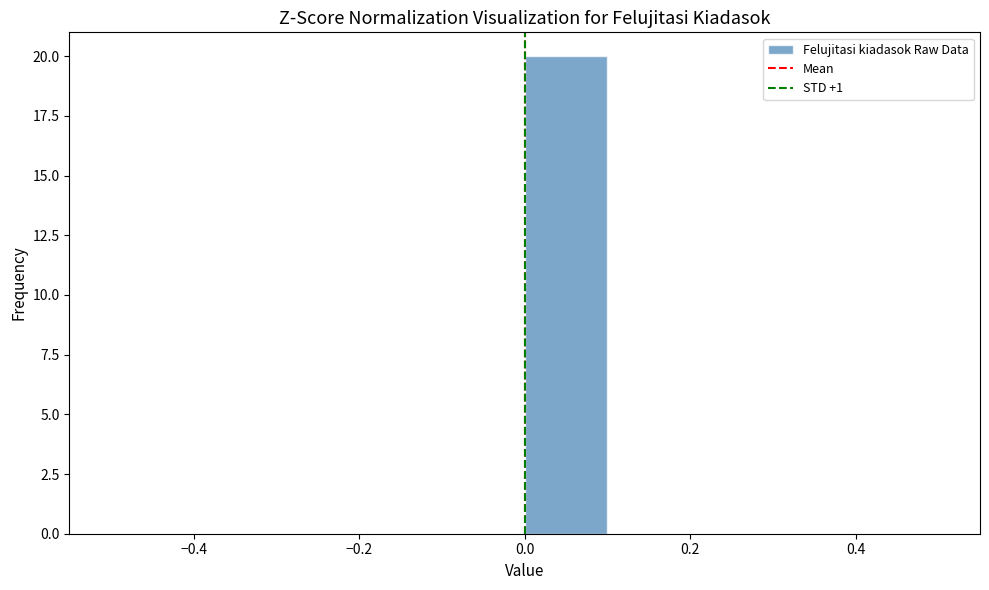

Reading left to right, transcribe this chart: for each bar, give the range it covers on the x-axis and its height. The values are not printed on the chart, so give them approximately, as read against the axis.

-0.5 to -0.4: 0
-0.4 to -0.3: 0
-0.3 to -0.2: 0
-0.2 to -0.1: 0
-0.1 to 0.0: 0
0.0 to 0.1: 20
0.1 to 0.2: 0
0.2 to 0.3: 0
0.3 to 0.4: 0
0.4 to 0.5: 0